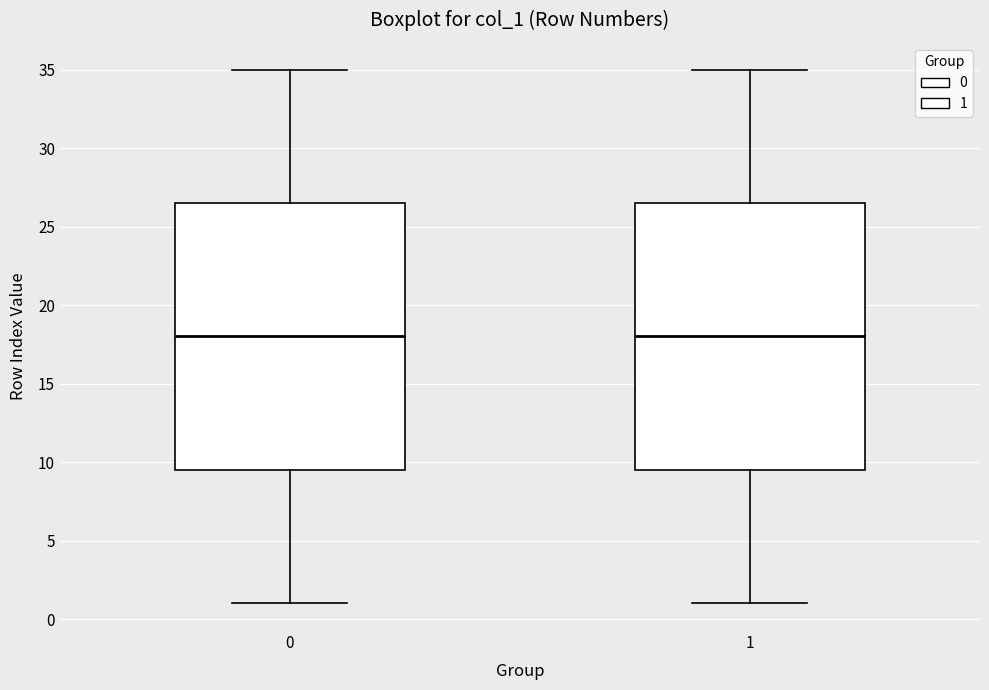

Reading left to right, read every box against the y-axis: the position of its median line, the range the box covers, and the ends of its whiskers. The values are not printed on the chart, so give them approximately, as read against the axis.

0: median 18.0, box 9.5 to 26.5, whiskers 1.0 to 35.0
1: median 18.0, box 9.5 to 26.5, whiskers 1.0 to 35.0